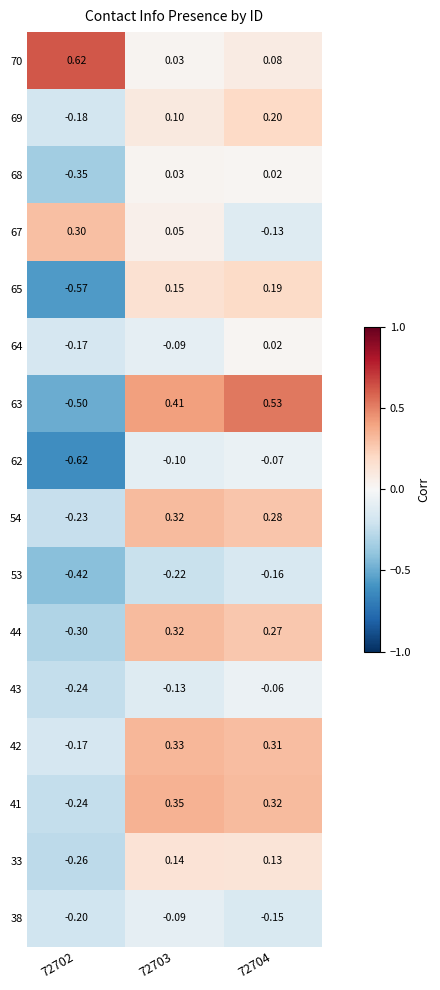

How many values in 65 are below zero?

1